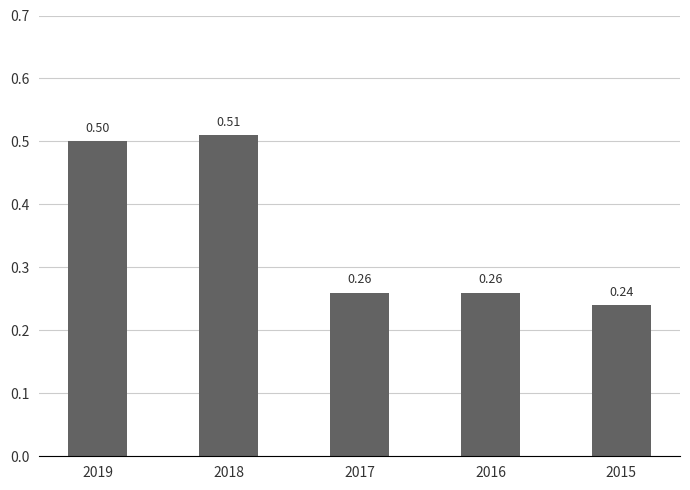

What is the average value?

0.4